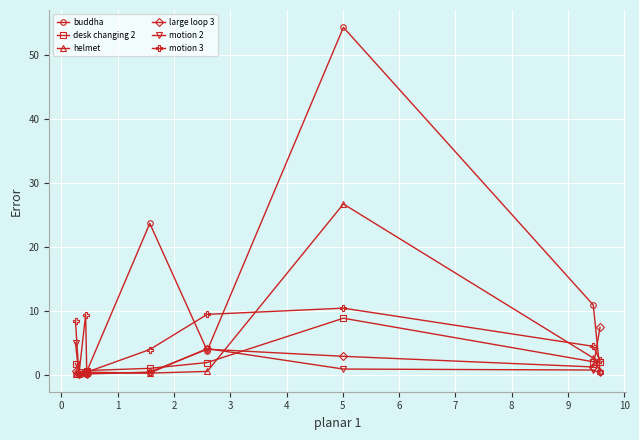

What is the maximum value shown in the chart?

54.3